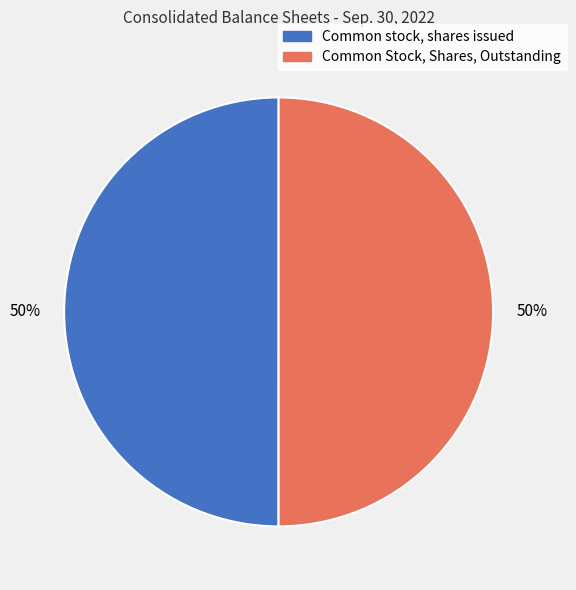

Is the sum of Common Stock, Shares, Outstanding and Common stock, shares issued greater than half?

Yes